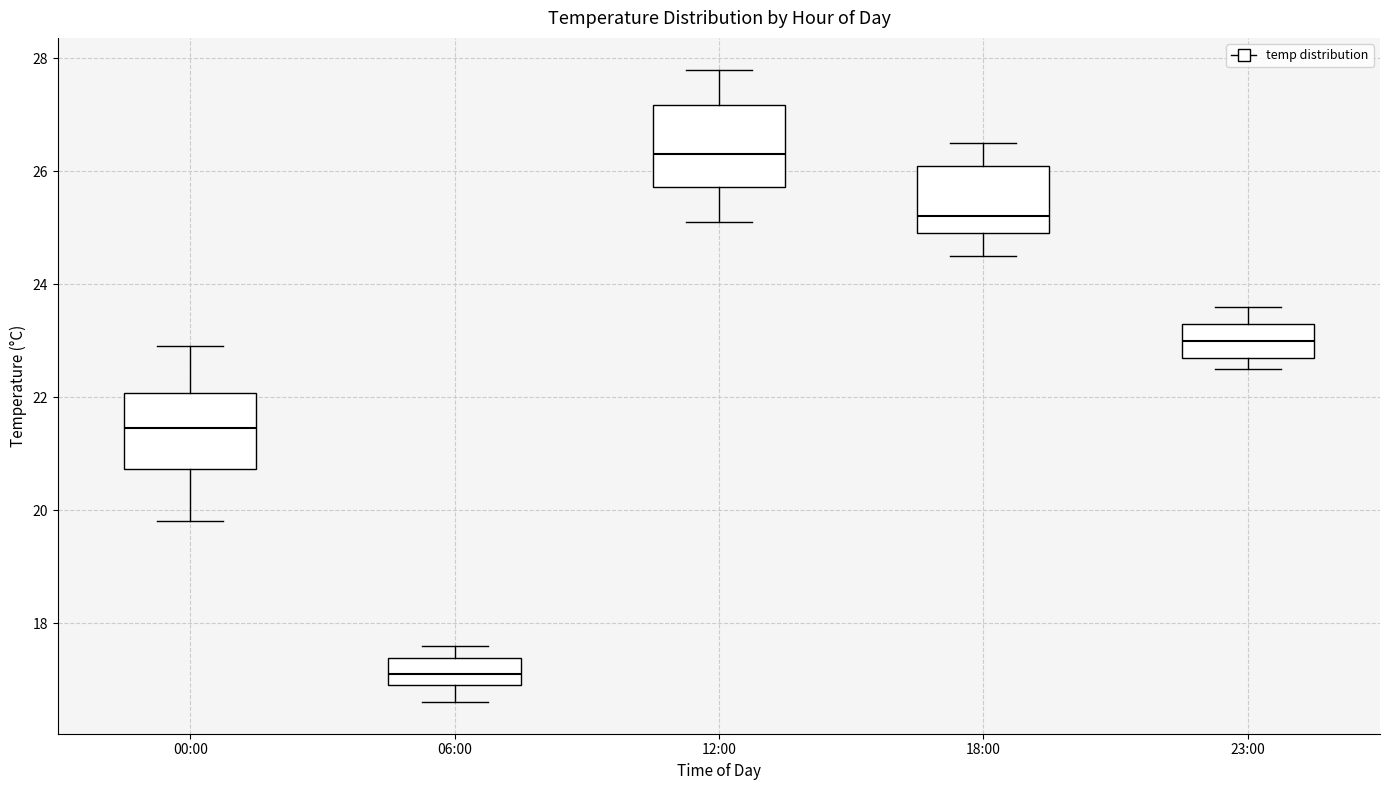

Which box's median line is the highest?

12:00